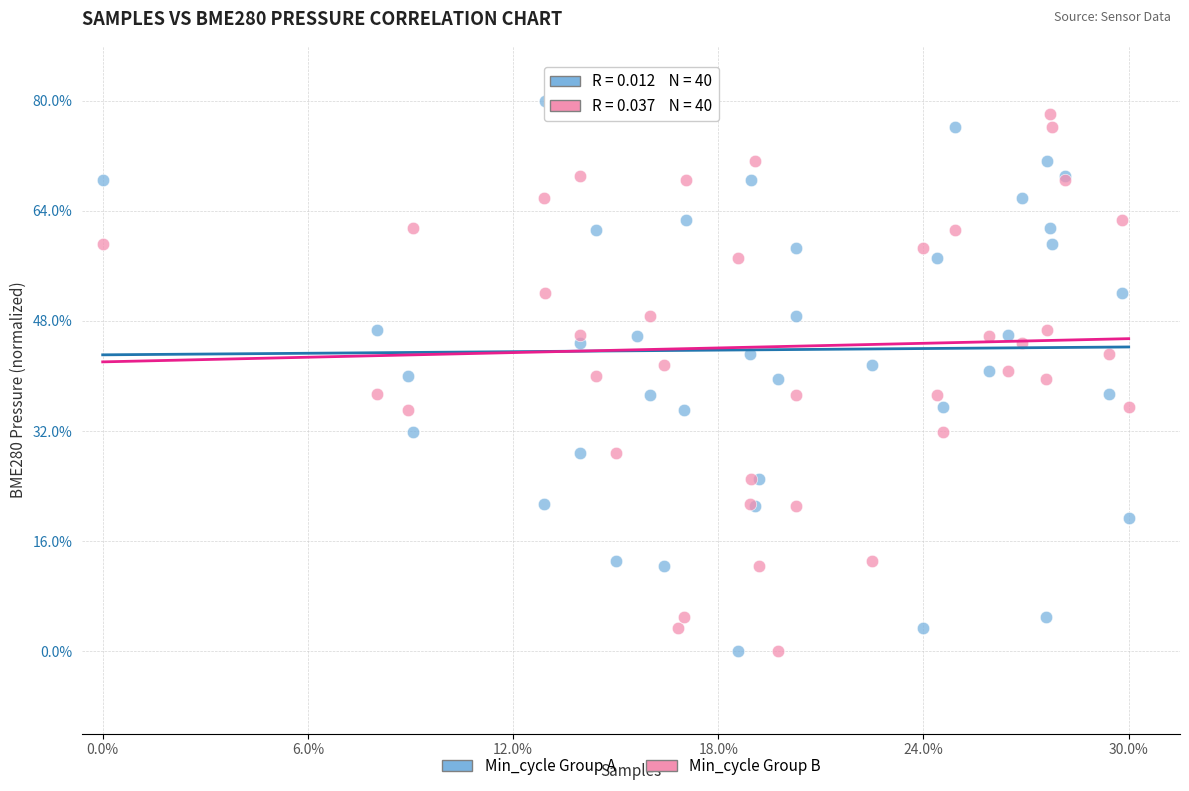

What are all the series names shown in the legend?

Min_cycle Group A, Min_cycle Group B